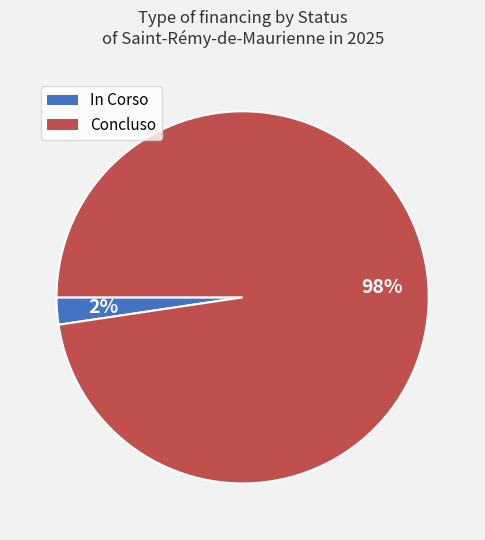

To the nearest percent, what is the average slice percentage?

50%